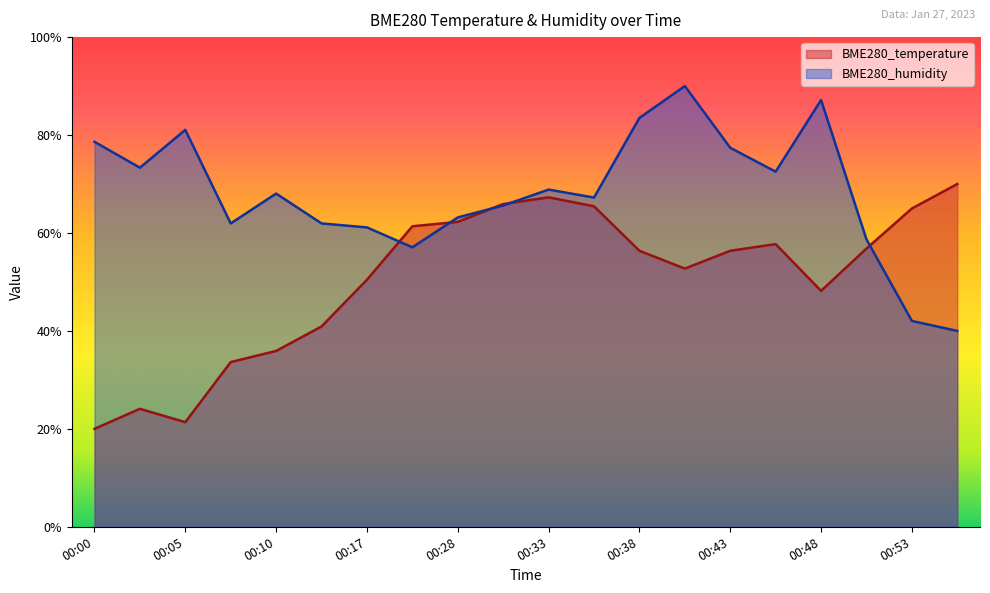

What is the value of the BME280_humidity point at the 2nd from the left?

0.7